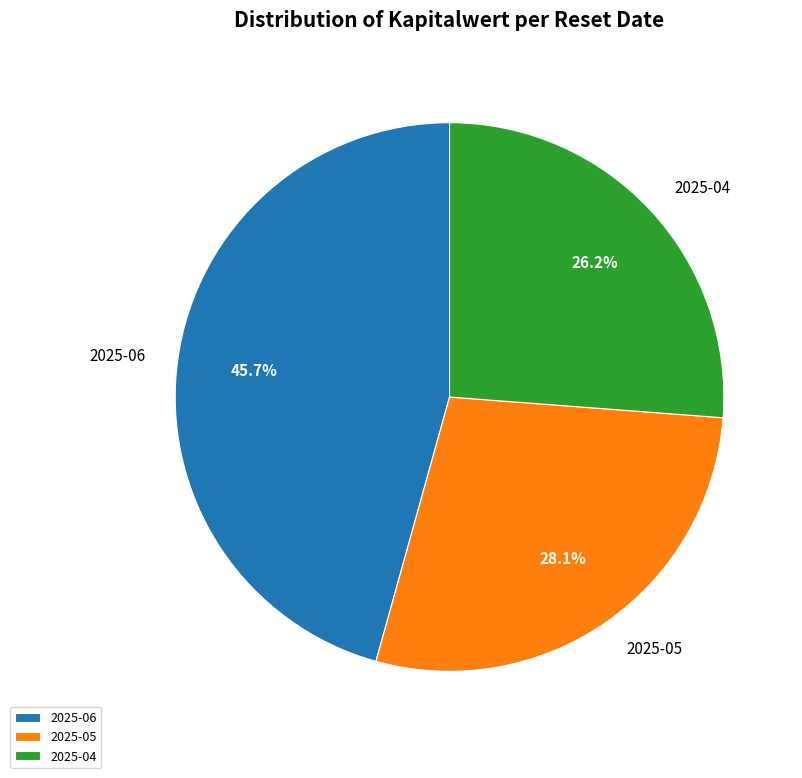

Which category has the biggest portion of the pie?

2025-06